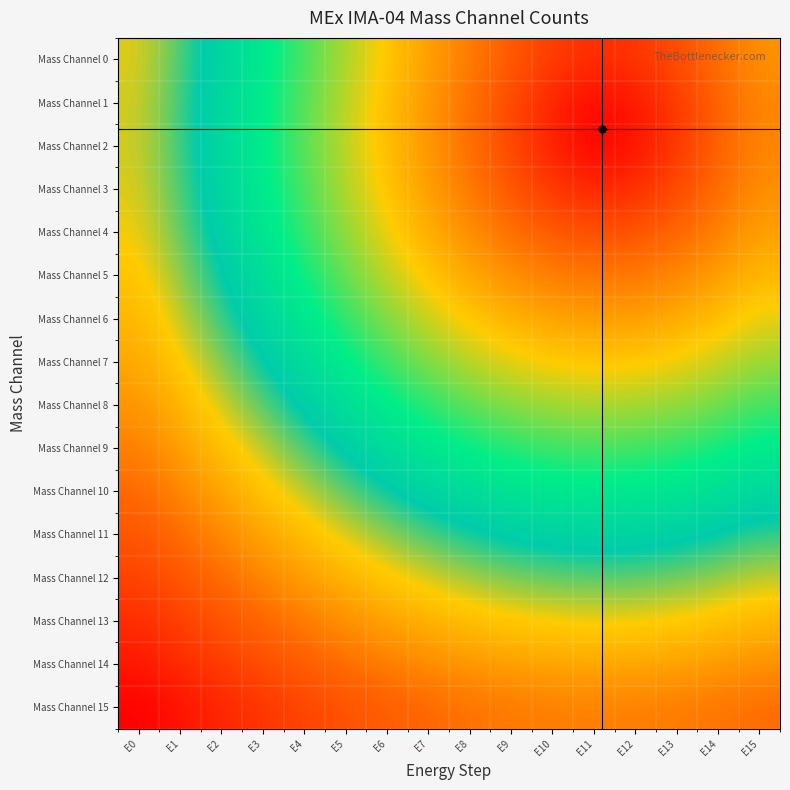

What is the difference between the highest and lowest values at E11?

0.8